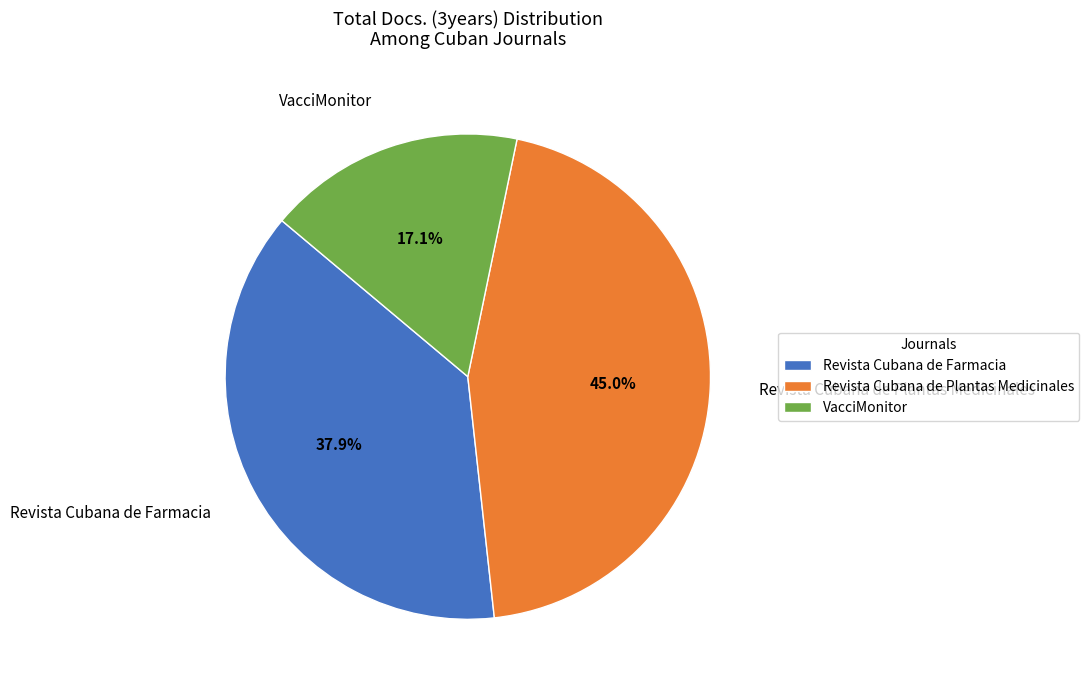

To the nearest percent, what percentage of the pie is Revista Cubana de Farmacia?

38%